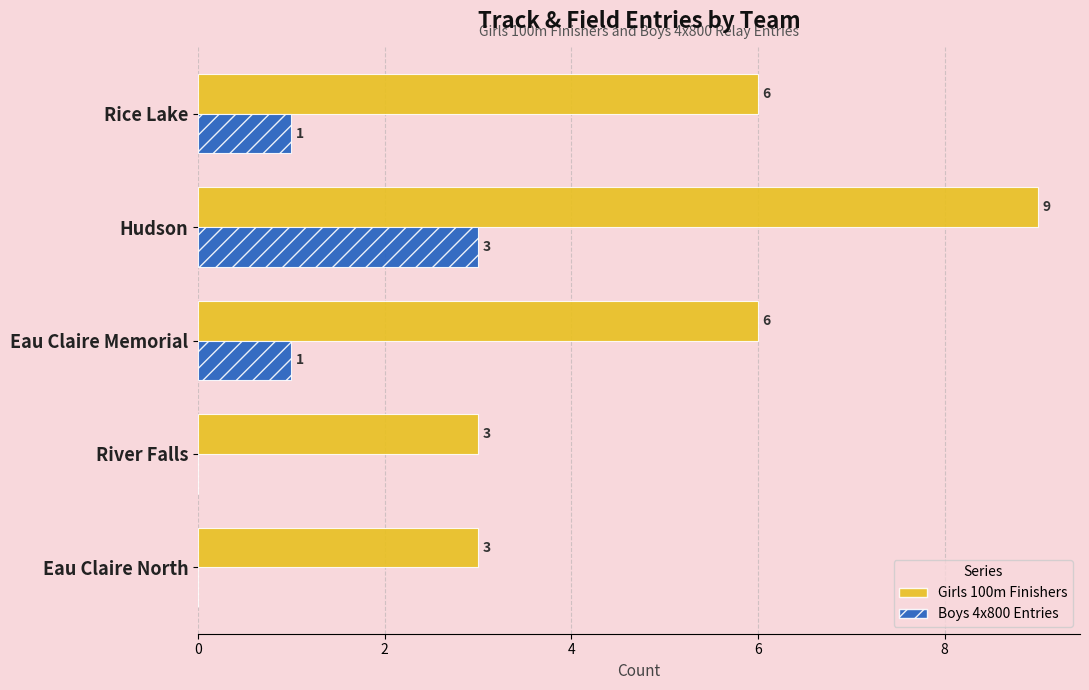

What value does the Girls 100m Finishers series have at Eau Claire Memorial?

6